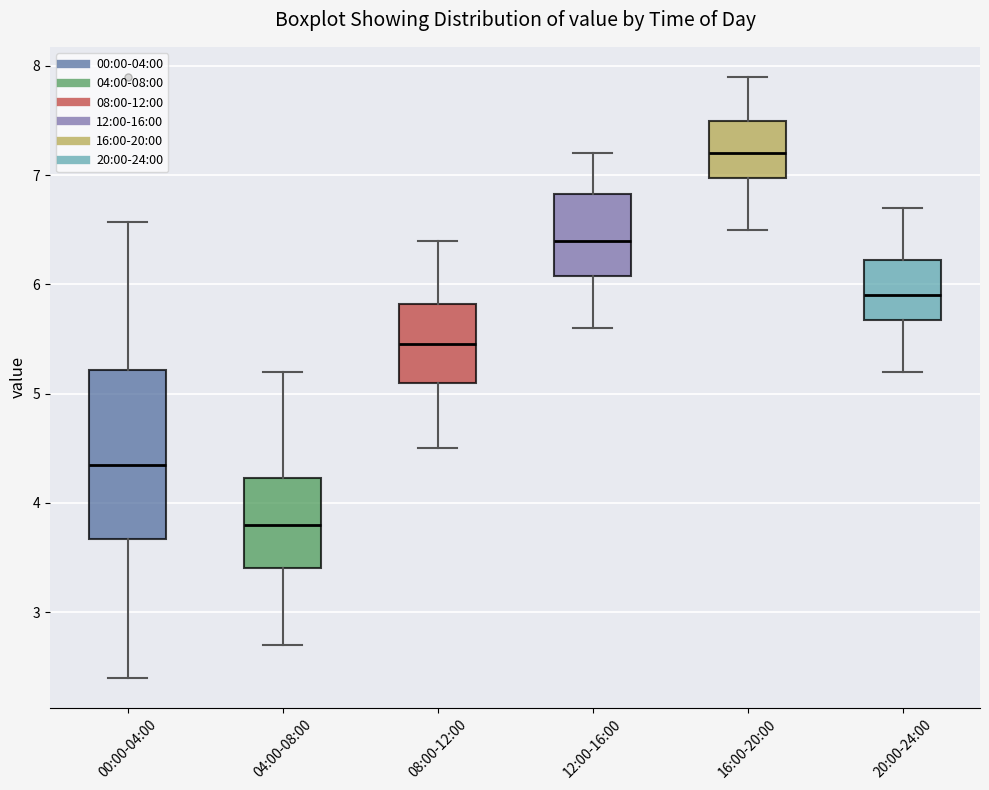

Reading left to right, read every box against the y-axis: the position of its median line, the range the box covers, and the ends of its whiskers. The values are not printed on the chart, so give them approximately, as read against the axis.

00:00-04:00: median 4.4, box 3.7 to 5.2, whiskers 2.4 to 6.6
04:00-08:00: median 3.8, box 3.4 to 4.2, whiskers 2.7 to 5.2
08:00-12:00: median 5.5, box 5.1 to 5.8, whiskers 4.5 to 6.4
12:00-16:00: median 6.4, box 6.1 to 6.8, whiskers 5.6 to 7.2
16:00-20:00: median 7.2, box 7.0 to 7.5, whiskers 6.5 to 7.9
20:00-24:00: median 5.9, box 5.7 to 6.2, whiskers 5.2 to 6.7